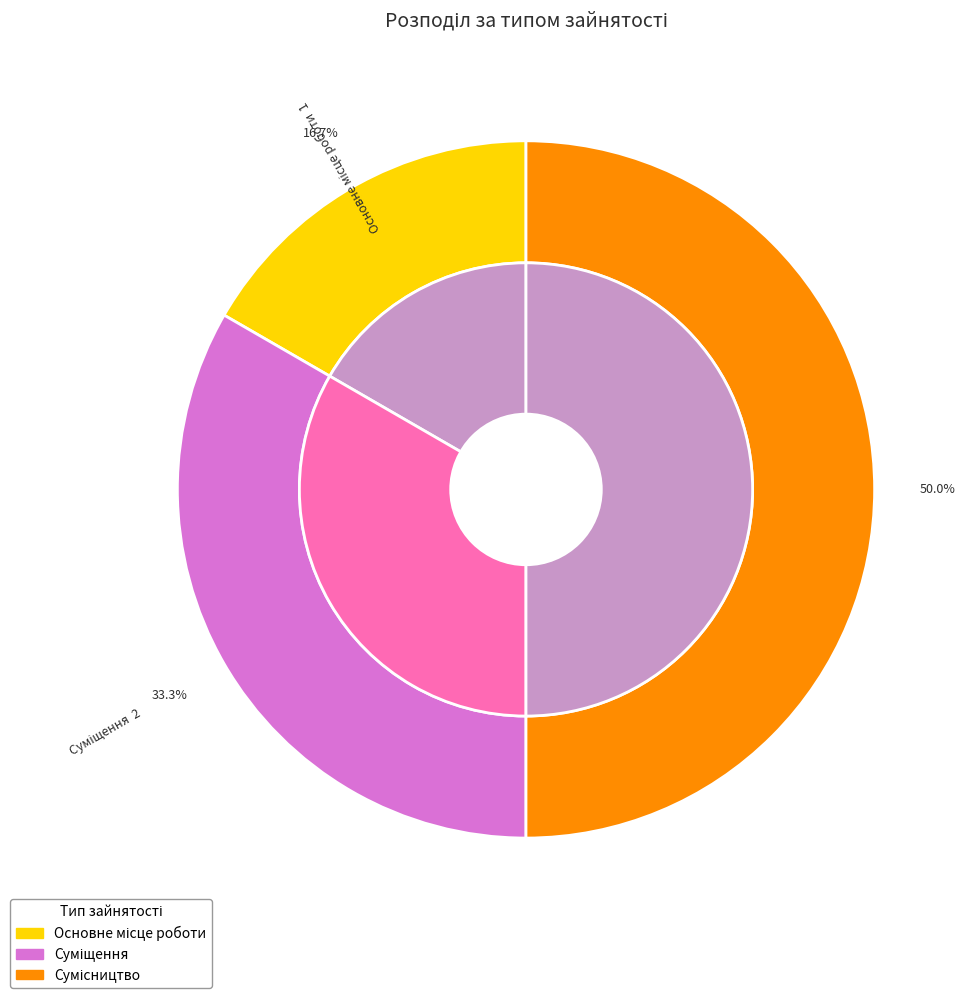

What is the change in value from Суміщення to Сумісництво?

+1